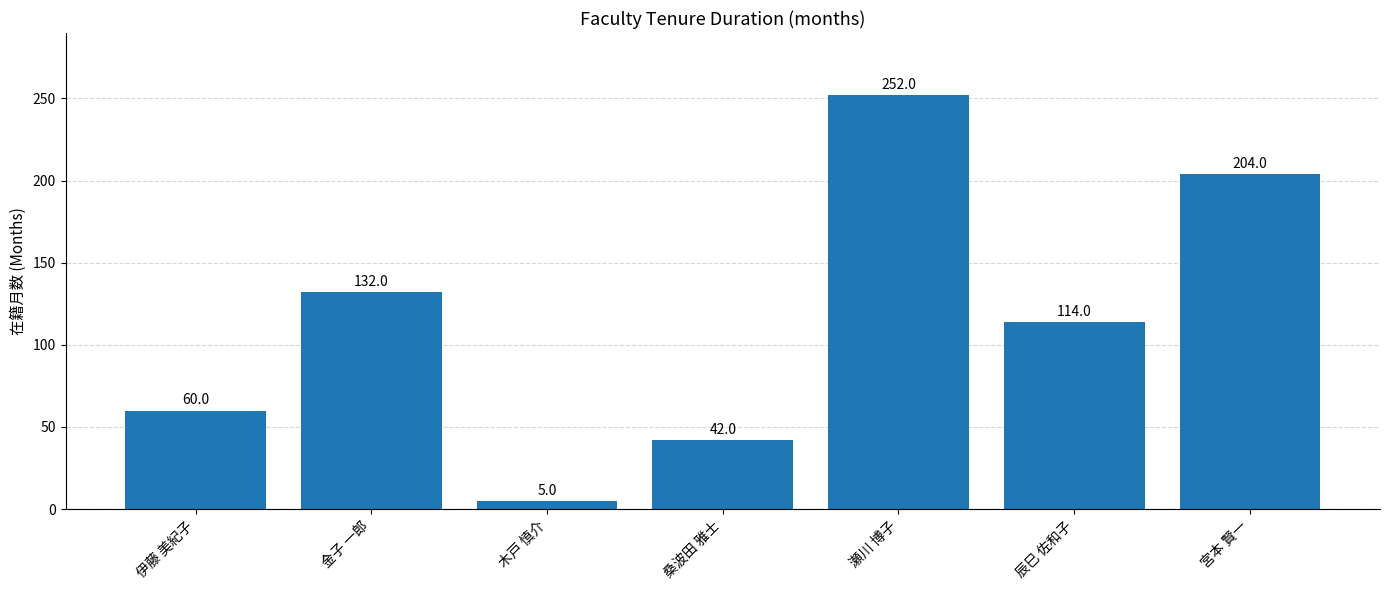

Is it true that the value at 木戸 慎介 is 5?

True